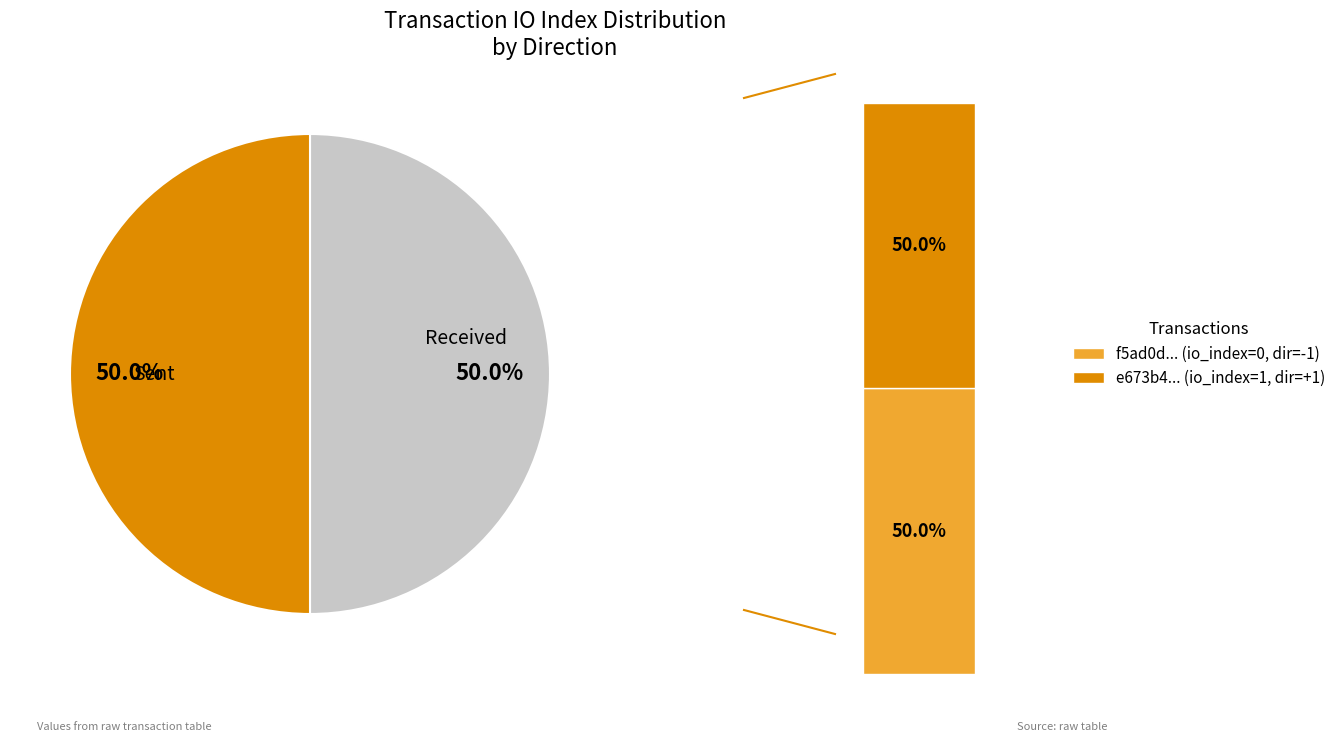

Count the number of slices in the pie.

2